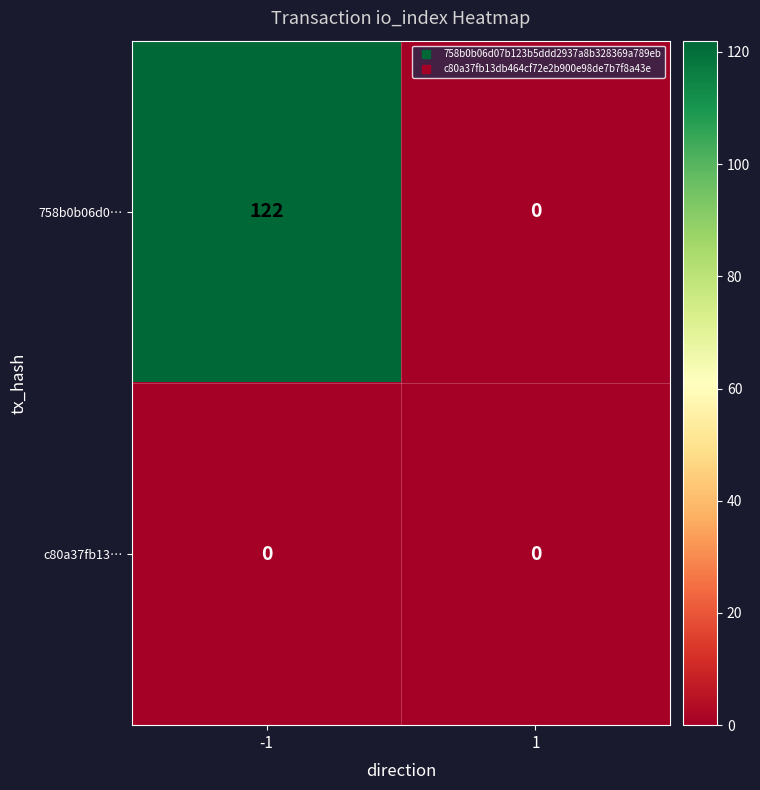

The value of 758b0b06d0… at 1 is 0. True or false?

True